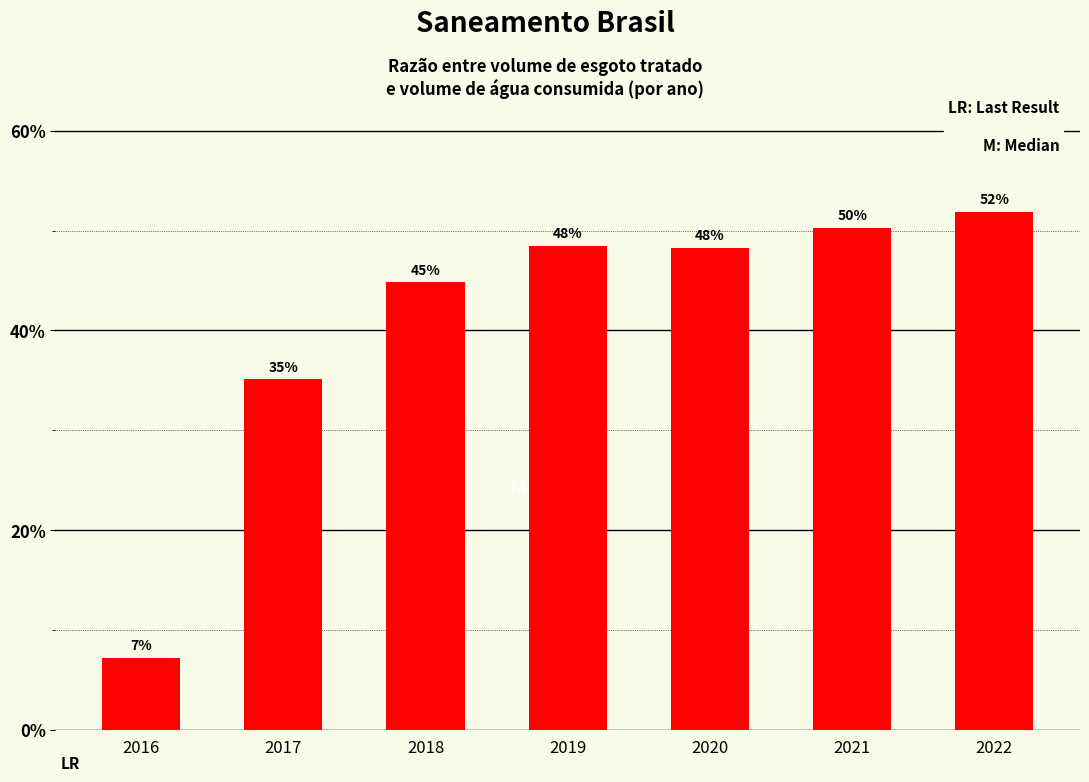

What is the average value?

0.4